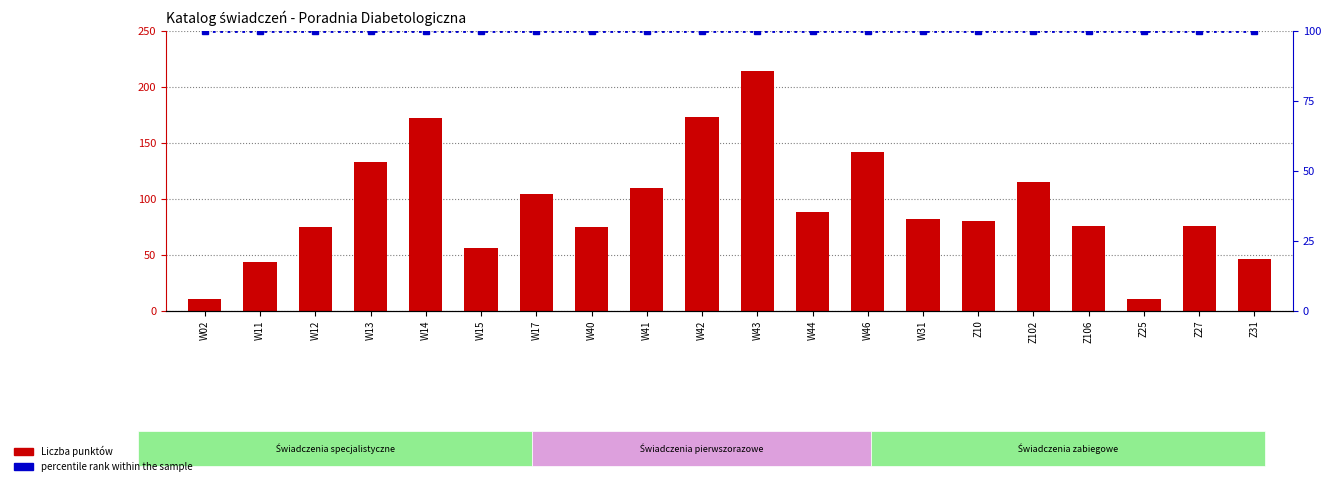

At which category is the sum across all series the highest?

W43